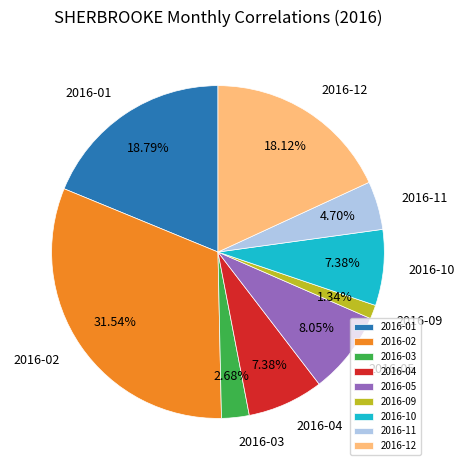

What is the ratio of the value at 2016-09 to the value at 2016-11?

0.3